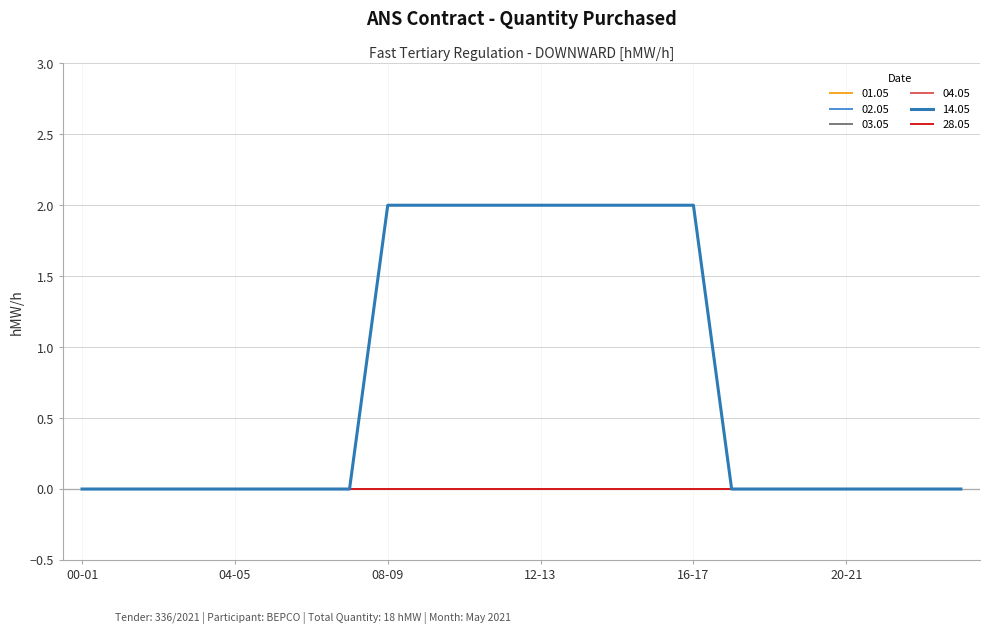

Reading left to right, transcribe all the data shown in this chart.

01.05: 00-01=0	01-02=0	02-03=0	03-04=0	04-05=0	05-06=0	06-07=0	07-08=0	08-09=0	09-10=0	10-11=0	11-12=0	12-13=0	13-14=0	14-15=0	15-16=0	16-17=0	17-18=0	18-19=0	19-20=0	20-21=0	21-22=0	22-23=0	23-24=0
02.05: 00-01=0	01-02=0	02-03=0	03-04=0	04-05=0	05-06=0	06-07=0	07-08=0	08-09=0	09-10=0	10-11=0	11-12=0	12-13=0	13-14=0	14-15=0	15-16=0	16-17=0	17-18=0	18-19=0	19-20=0	20-21=0	21-22=0	22-23=0	23-24=0
03.05: 00-01=0	01-02=0	02-03=0	03-04=0	04-05=0	05-06=0	06-07=0	07-08=0	08-09=0	09-10=0	10-11=0	11-12=0	12-13=0	13-14=0	14-15=0	15-16=0	16-17=0	17-18=0	18-19=0	19-20=0	20-21=0	21-22=0	22-23=0	23-24=0
04.05: 00-01=0	01-02=0	02-03=0	03-04=0	04-05=0	05-06=0	06-07=0	07-08=0	08-09=0	09-10=0	10-11=0	11-12=0	12-13=0	13-14=0	14-15=0	15-16=0	16-17=0	17-18=0	18-19=0	19-20=0	20-21=0	21-22=0	22-23=0	23-24=0
14.05: 00-01=0	01-02=0	02-03=0	03-04=0	04-05=0	05-06=0	06-07=0	07-08=0	08-09=2	09-10=2	10-11=2	11-12=2	12-13=2	13-14=2	14-15=2	15-16=2	16-17=2	17-18=0	18-19=0	19-20=0	20-21=0	21-22=0	22-23=0	23-24=0
28.05: 00-01=0	01-02=0	02-03=0	03-04=0	04-05=0	05-06=0	06-07=0	07-08=0	08-09=0	09-10=0	10-11=0	11-12=0	12-13=0	13-14=0	14-15=0	15-16=0	16-17=0	17-18=0	18-19=0	19-20=0	20-21=0	21-22=0	22-23=0	23-24=0